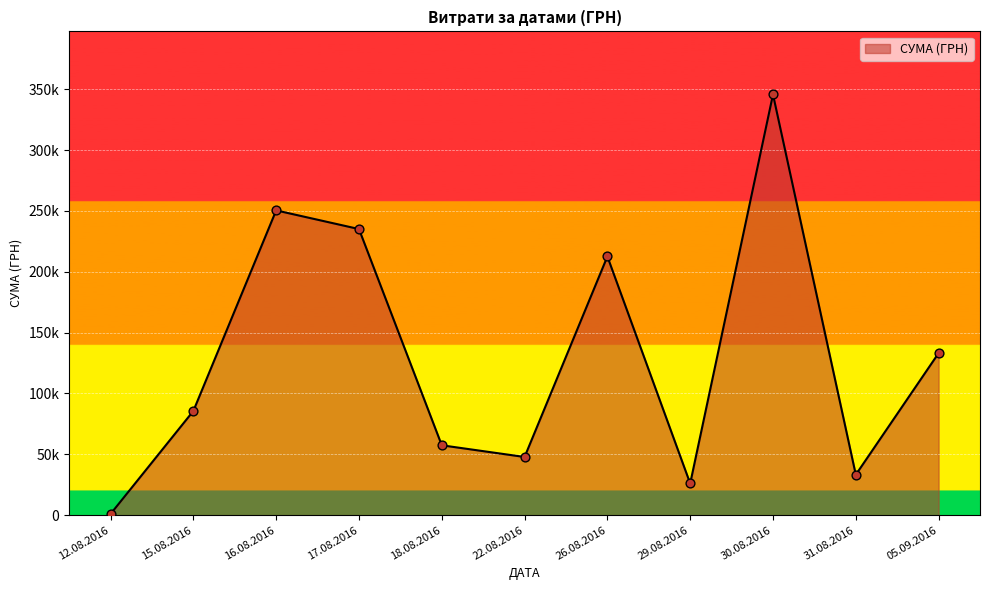

Which has a higher value, 29.08.2016 or 16.08.2016?

16.08.2016